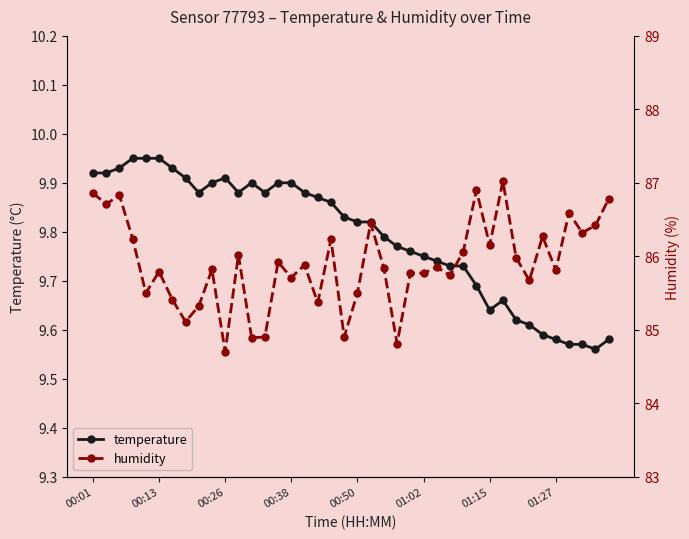

Between 33 and 26, which is larger?

26